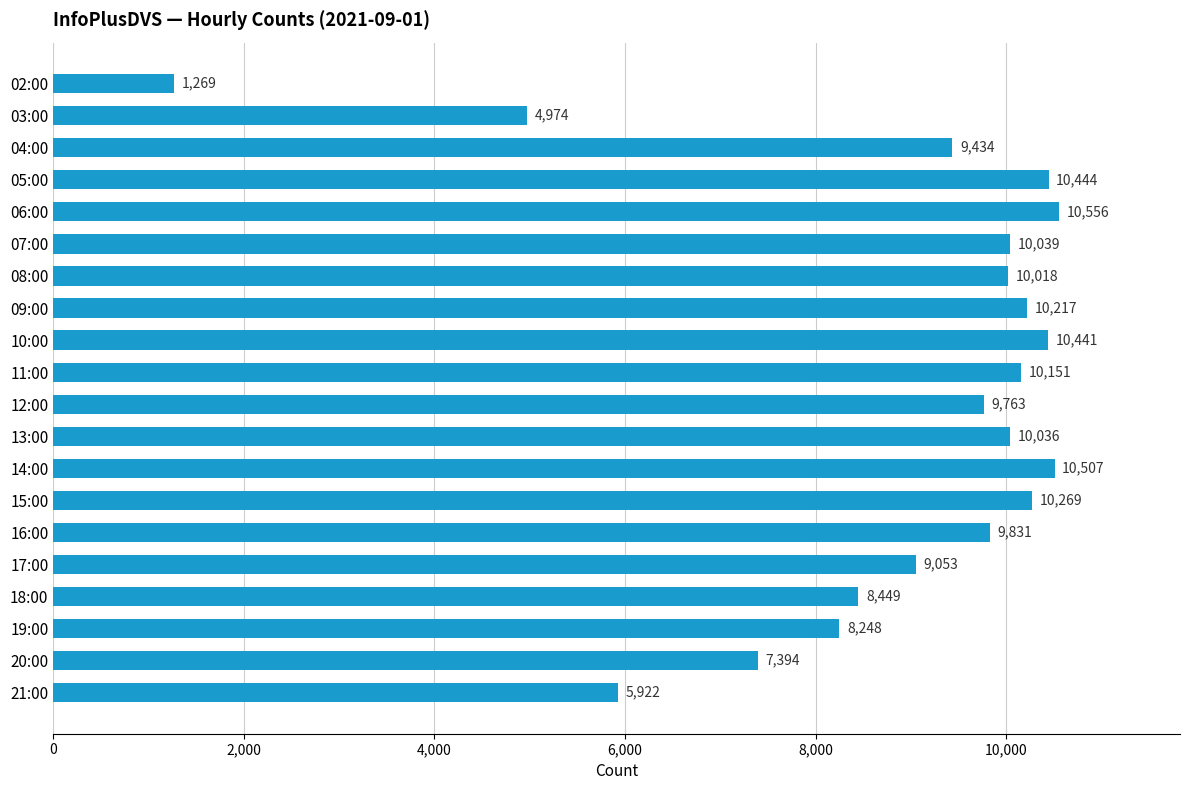

List the labels in order of value, largest first.

06:00, 14:00, 05:00, 10:00, 15:00, 09:00, 11:00, 07:00, 13:00, 08:00, 16:00, 12:00, 04:00, 17:00, 18:00, 19:00, 20:00, 21:00, 03:00, 02:00